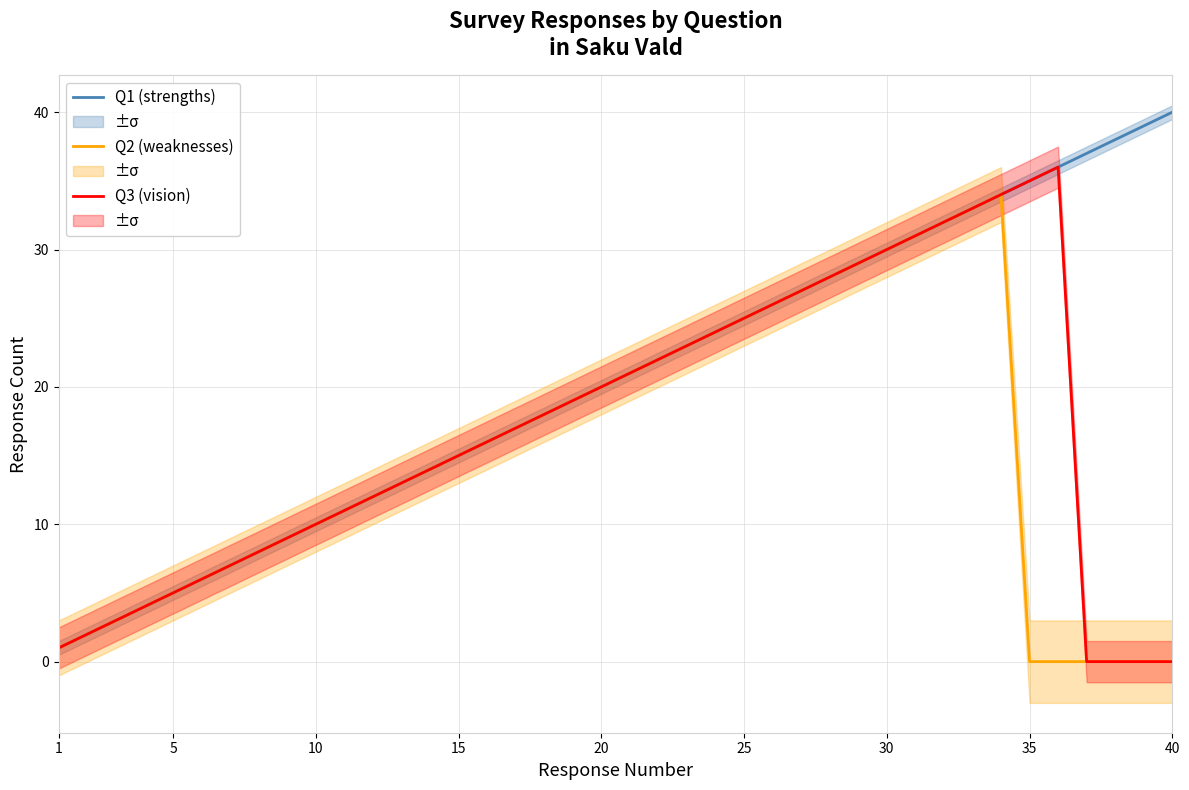

What is the sum of all Q2 (weaknesses) values?

595